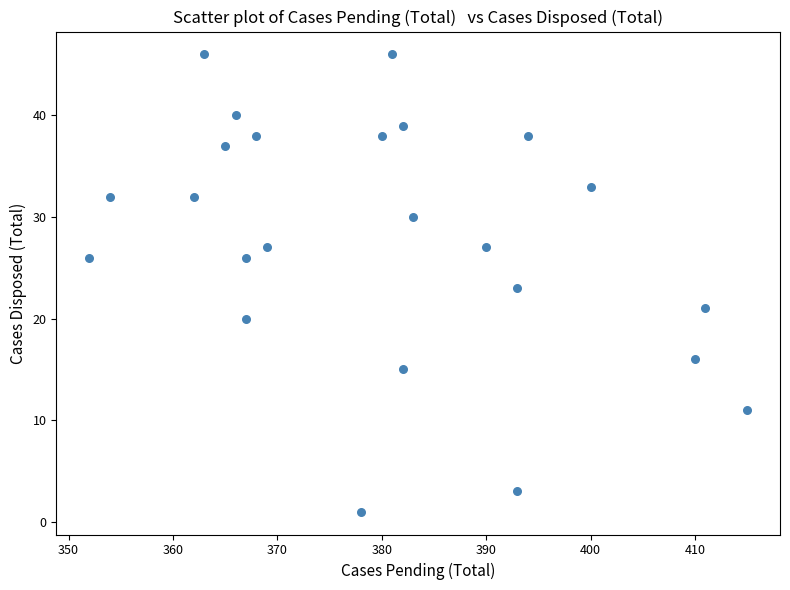

What is the range of X values (max minus min)?

63